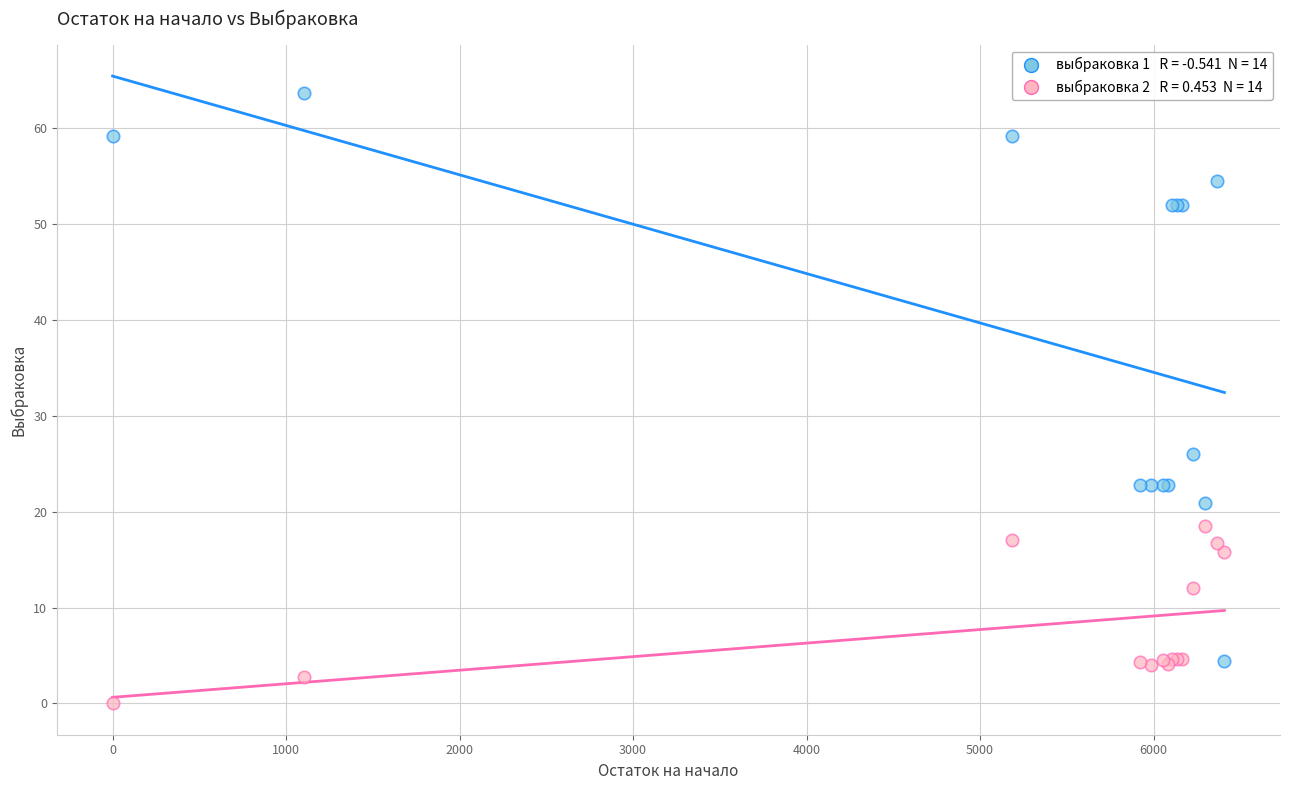

Across all series, what Y value is closest to 31?

26.0